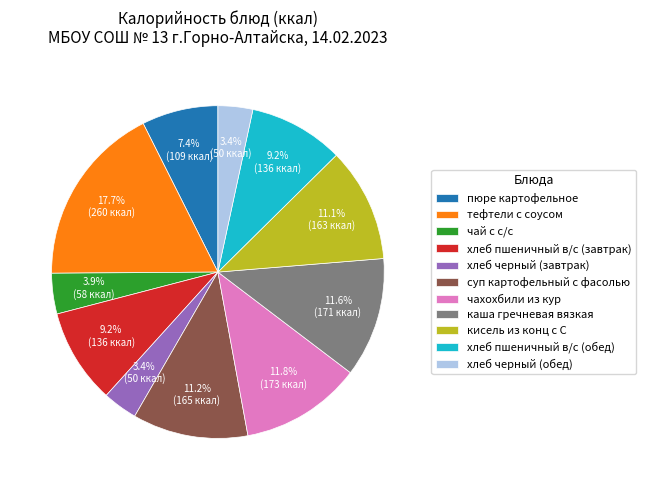

What percentage do хлеб черный (обед) and тефтели с соусом together represent?

21.1%